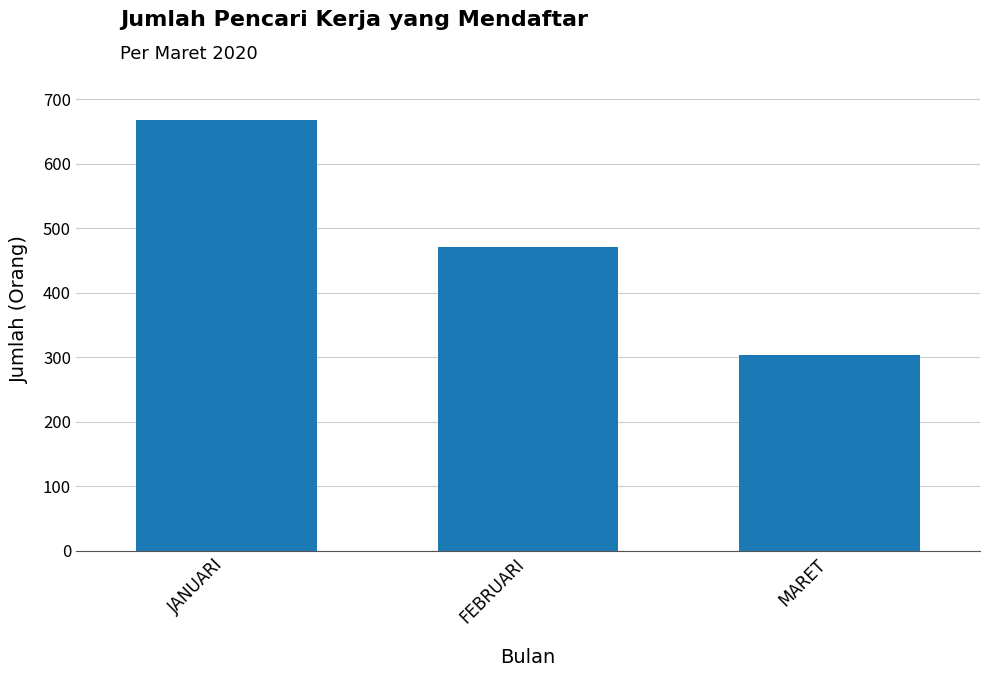

Reading left to right, transcribe all the data shown in this chart.

668	471	303